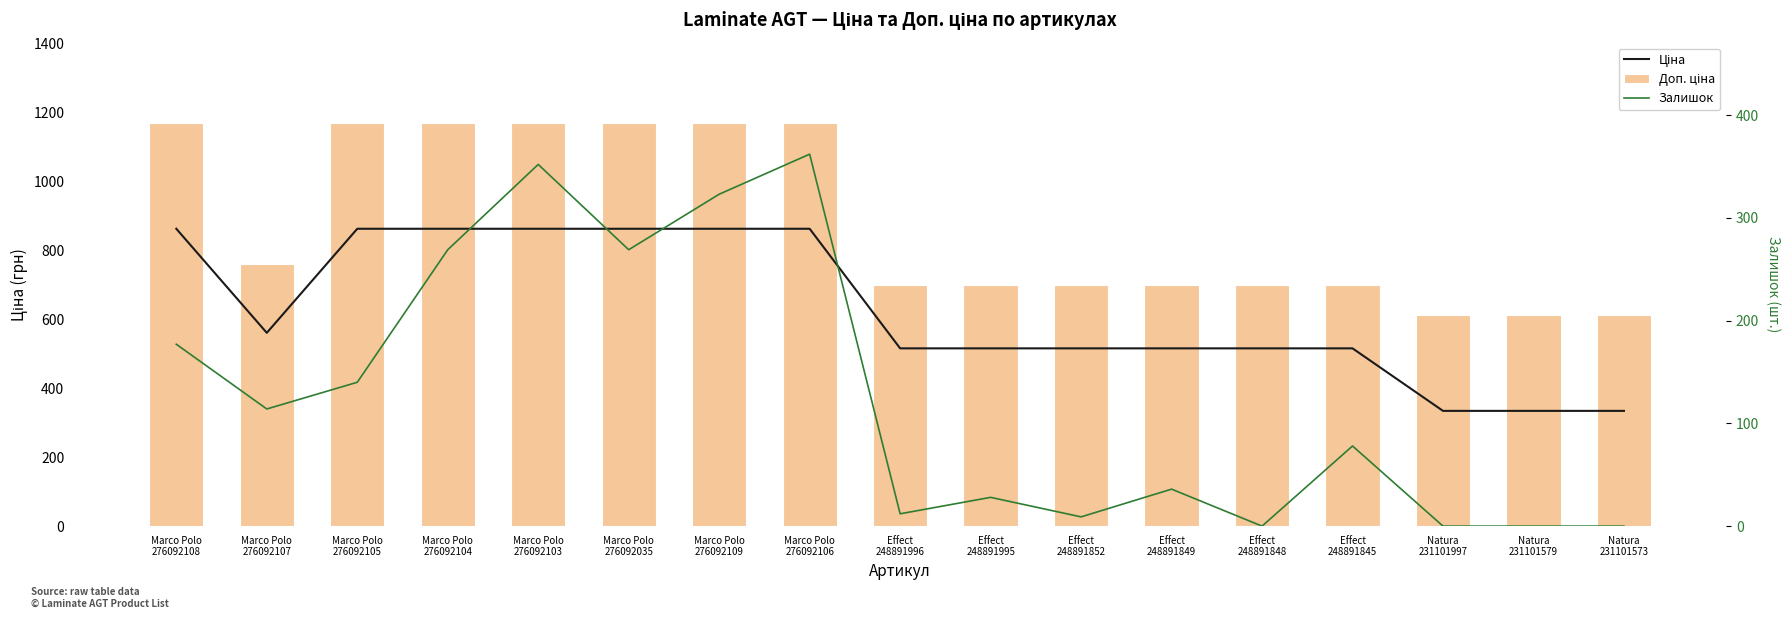

Is the value of Залишок at Effect
248891845 greater than the value of Ціна at Natura
231101579?

No